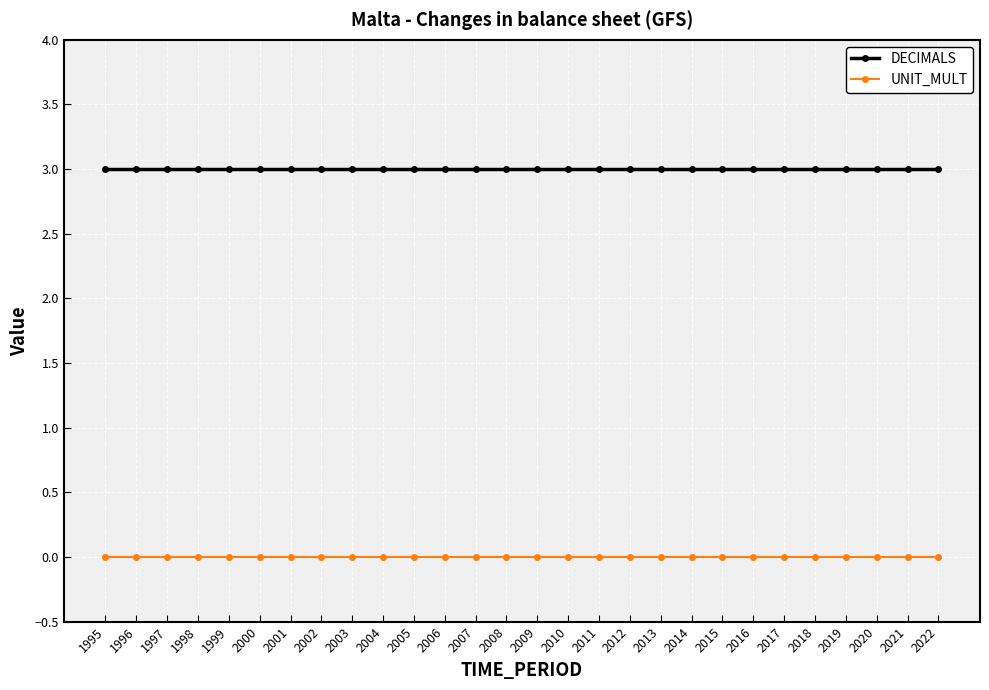

What is the total value across all series at 2021?

3